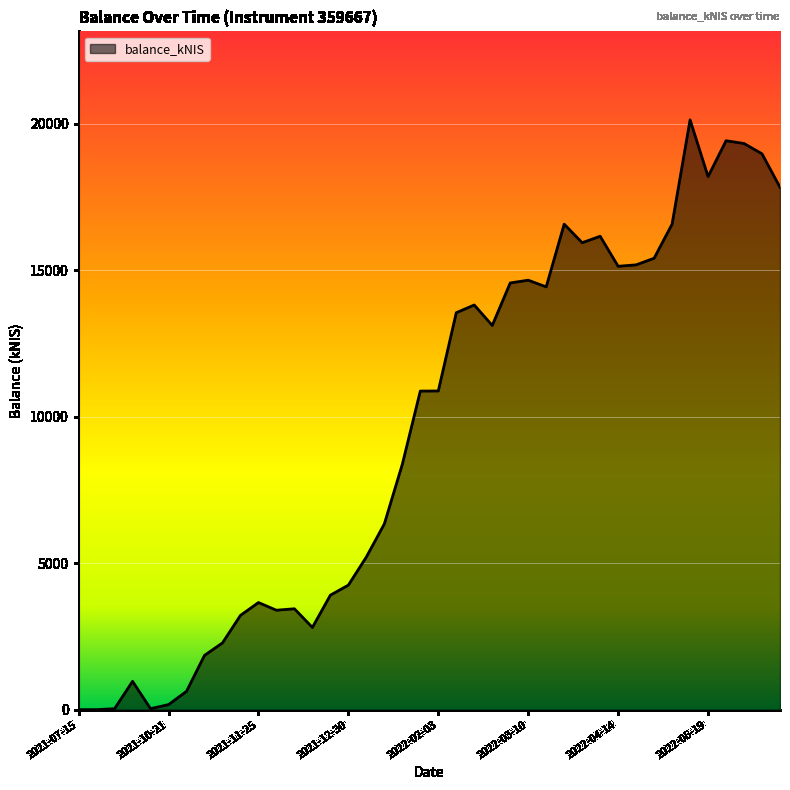

How many lines are shown in the chart?

1